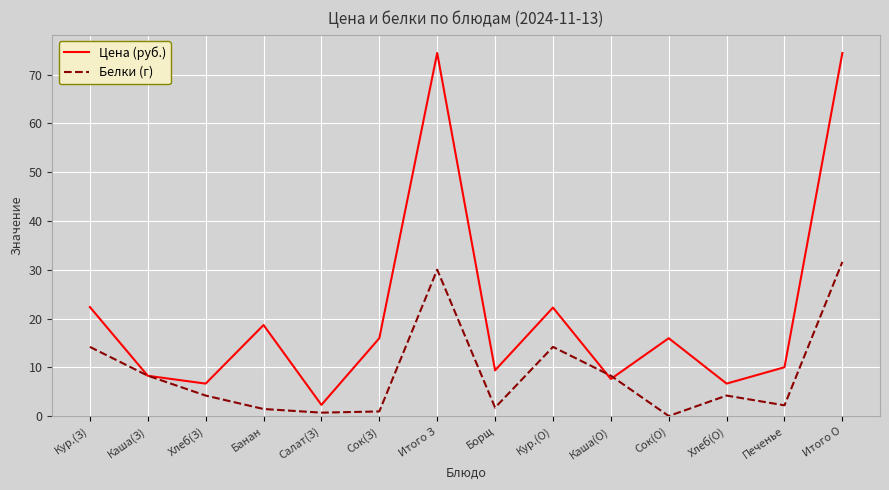

Rank the series by their average value, from highest to lowest.

Цена (руб.), Белки (г)